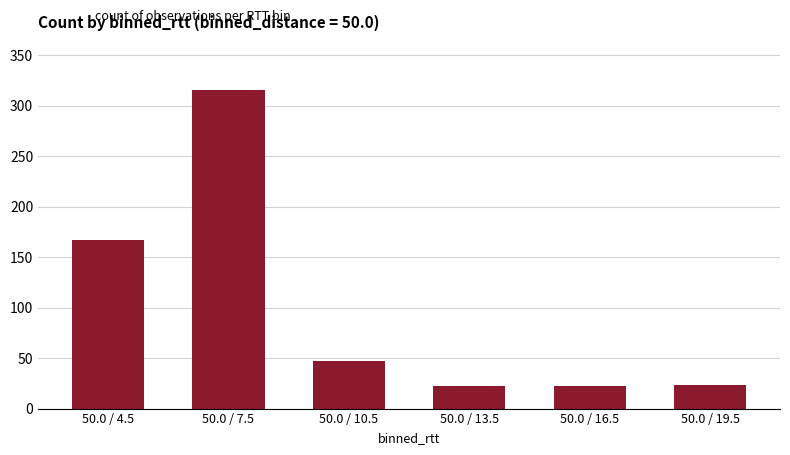

What is the change in value from 50.0 / 7.5 to 50.0 / 19.5?

-293